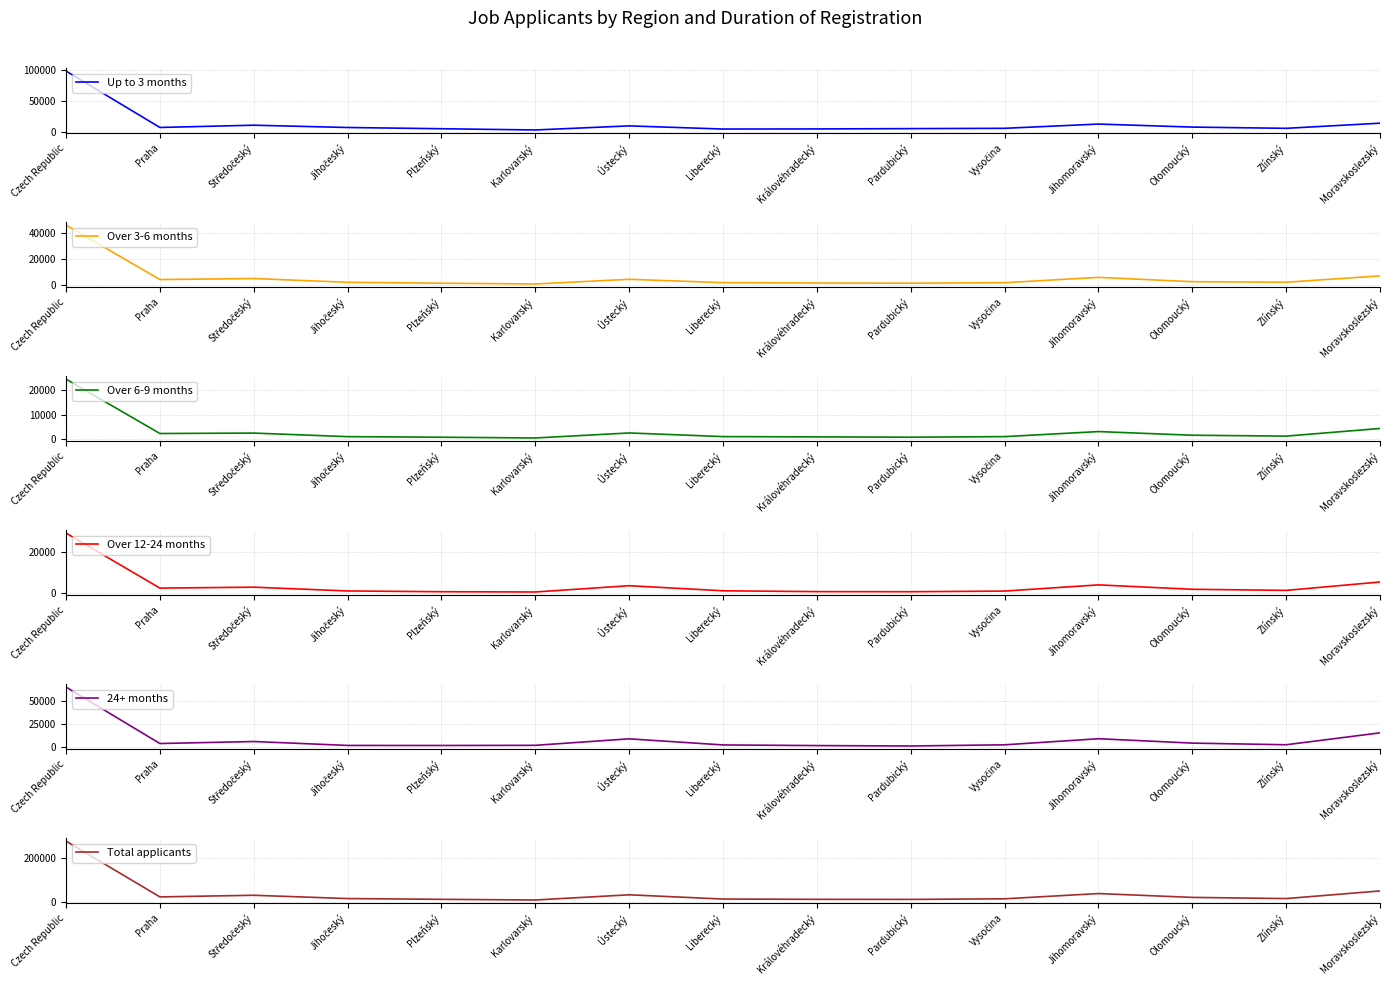

What is the value of the Over 3-6 months point at the 11th from the left?

2079